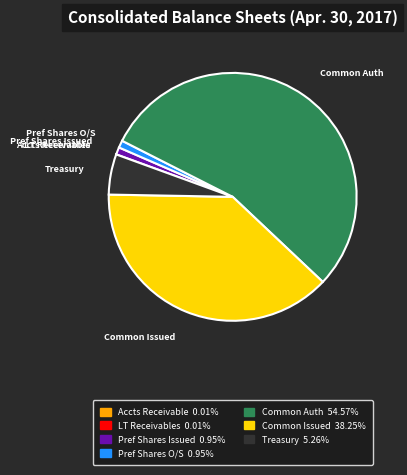

Is the sum of Pref Shares O/S and Common Auth greater than half?

Yes